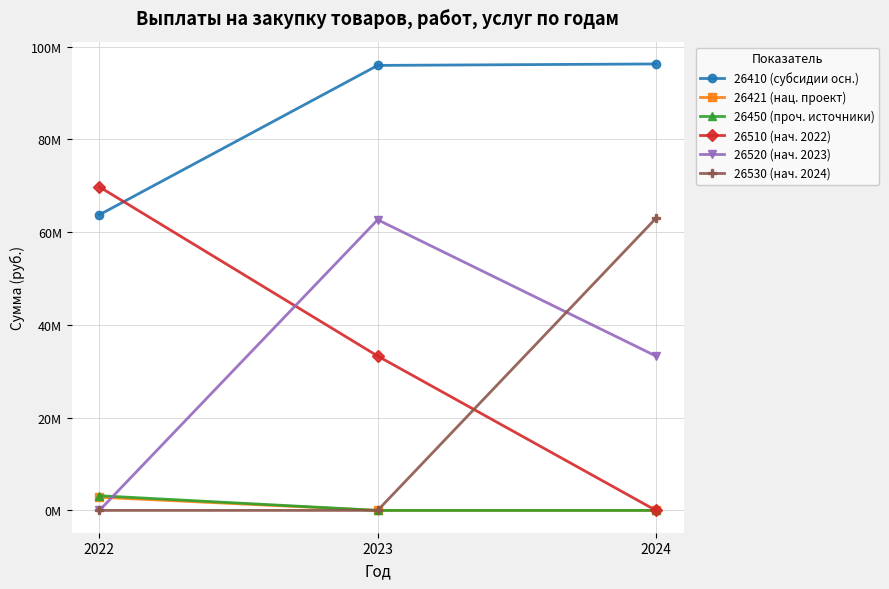

Is the value of 26530 (нач. 2024) at 2022 greater than the value of 26410 (субсидии осн.) at 2022?

No